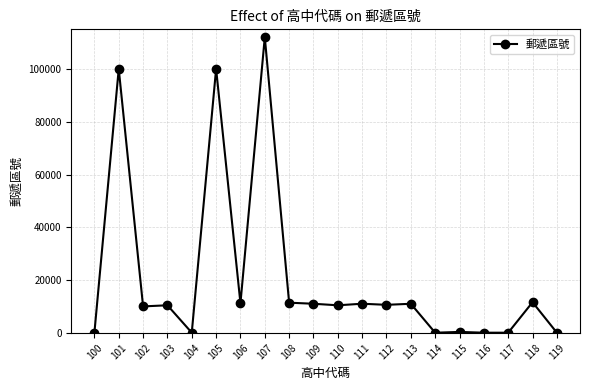

The value at 101 is 29114. True or false?

False